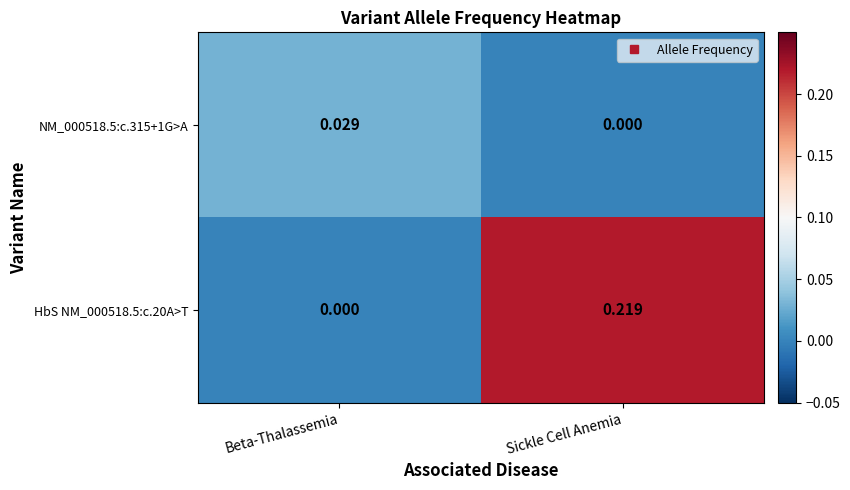

Where is NM_000518.5:c.315+1G>A nearest to the value 0?

Sickle Cell Anemia